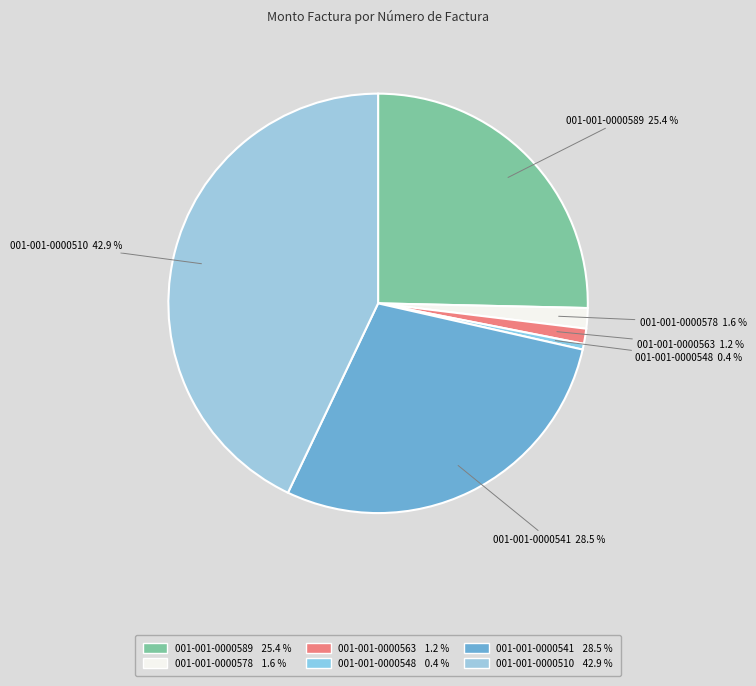

To the nearest percent, what is the average slice percentage?

17%